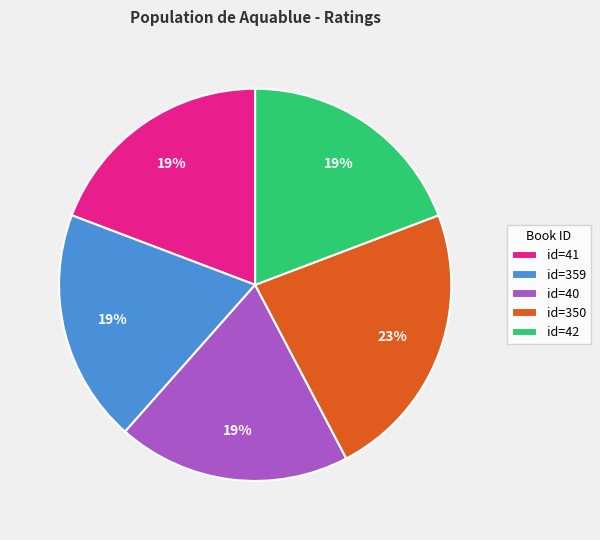

Is the sum of id=41 and id=40 greater than half?

No